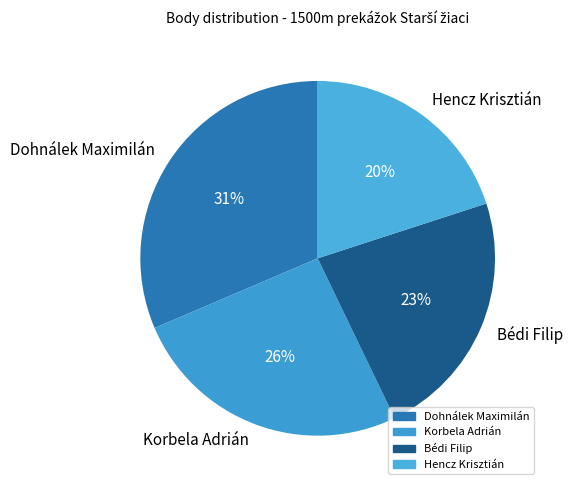

What percentage is the Hencz Krisztián slice, to the nearest percent?

20%